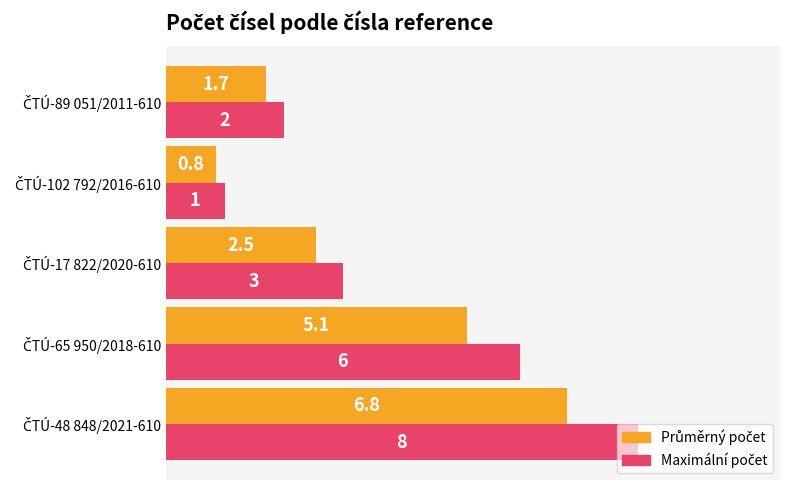

What is the greatest value displayed?

8.0